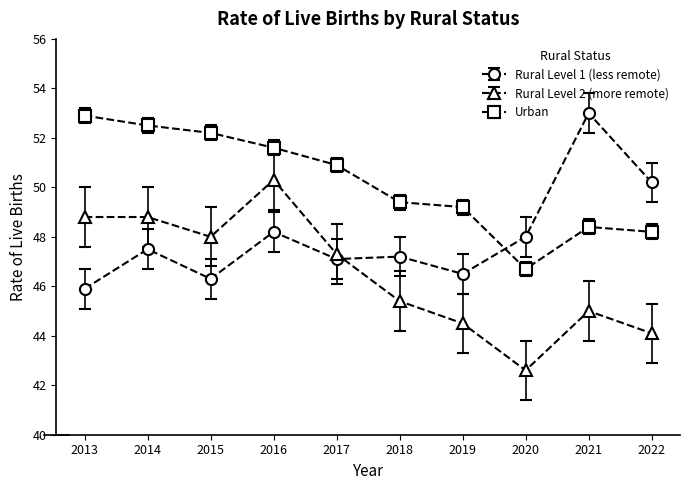

What is the sum of all Rural Level 2 (more remote) values?

464.8